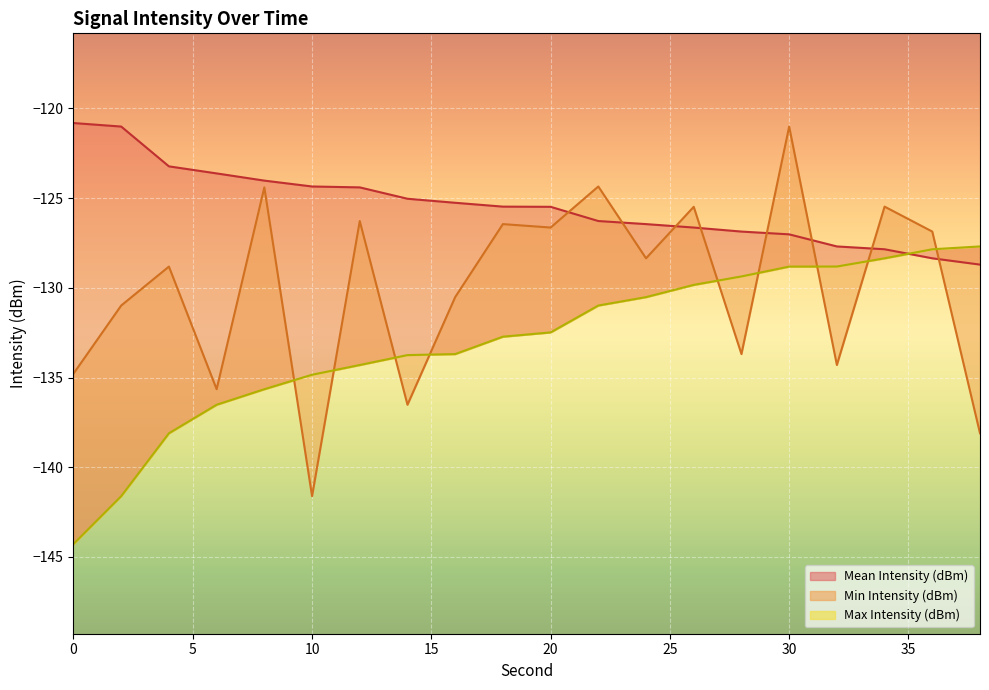

Is it true that Mean Intensity (dBm) equals -126.6 at 20?

True